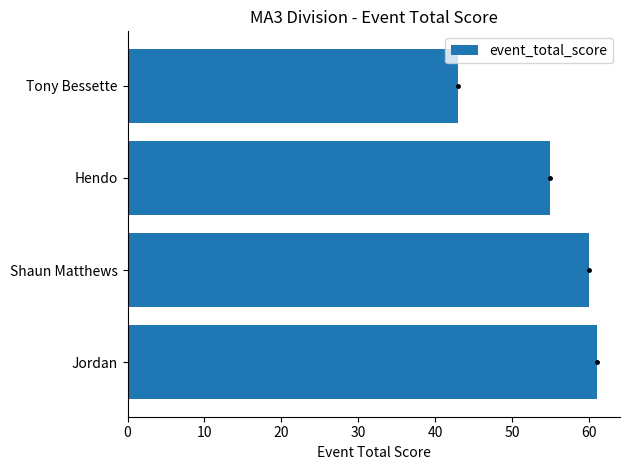

Rank the categories by value from lowest to highest.

Tony Bessette, Hendo, Shaun Matthews, Jordan